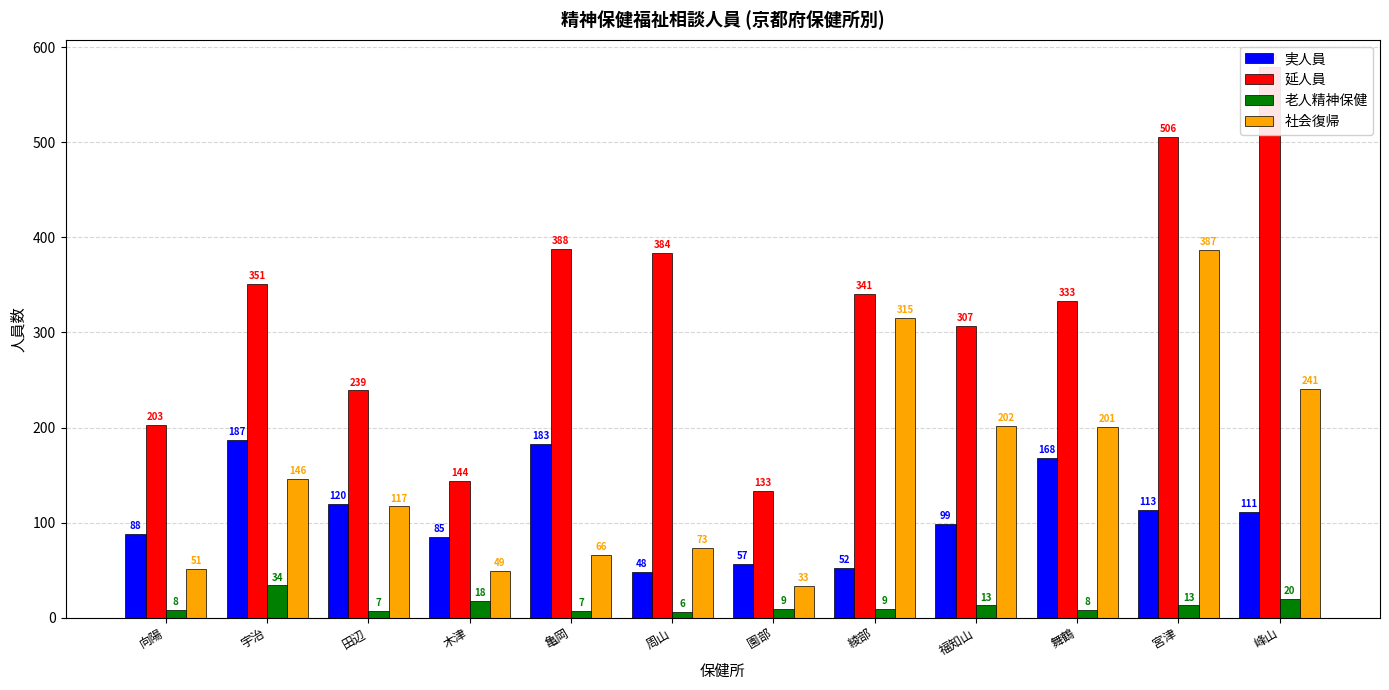

What is the value of the 延人員 bar at the 1st from the left?

203